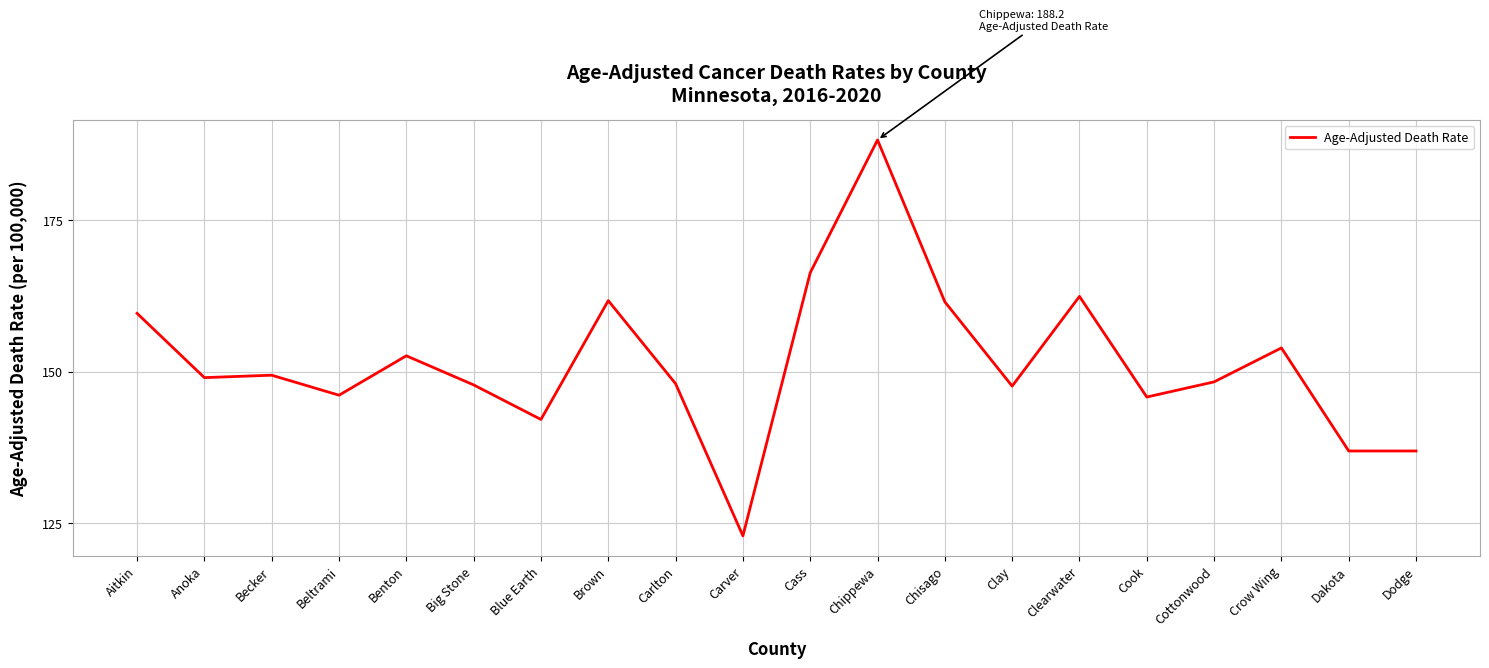

What is the smallest value displayed?

122.9